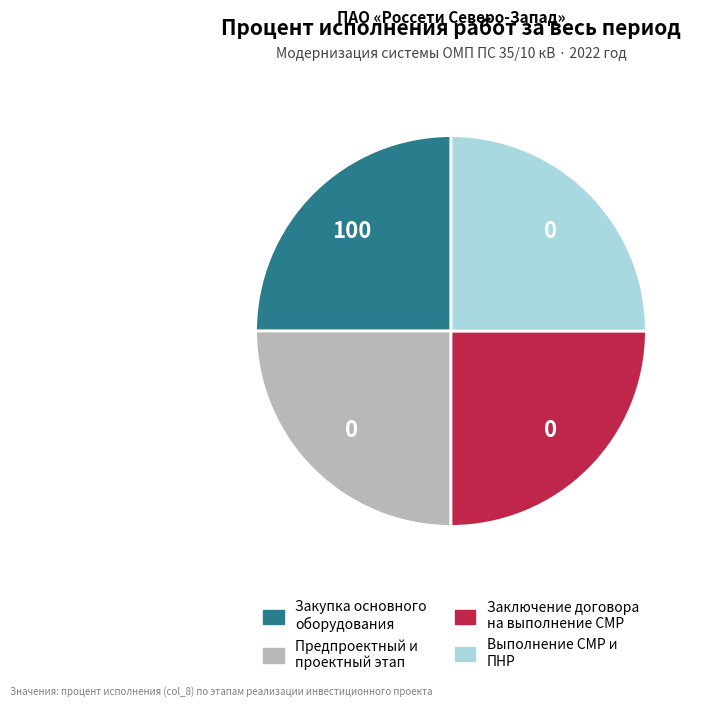

Does any single category account for the majority?

No